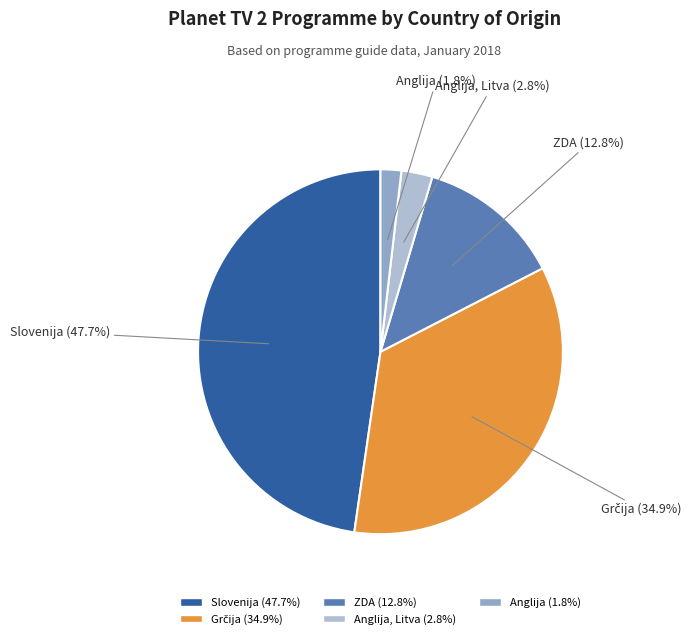

Does any single category account for the majority?

No